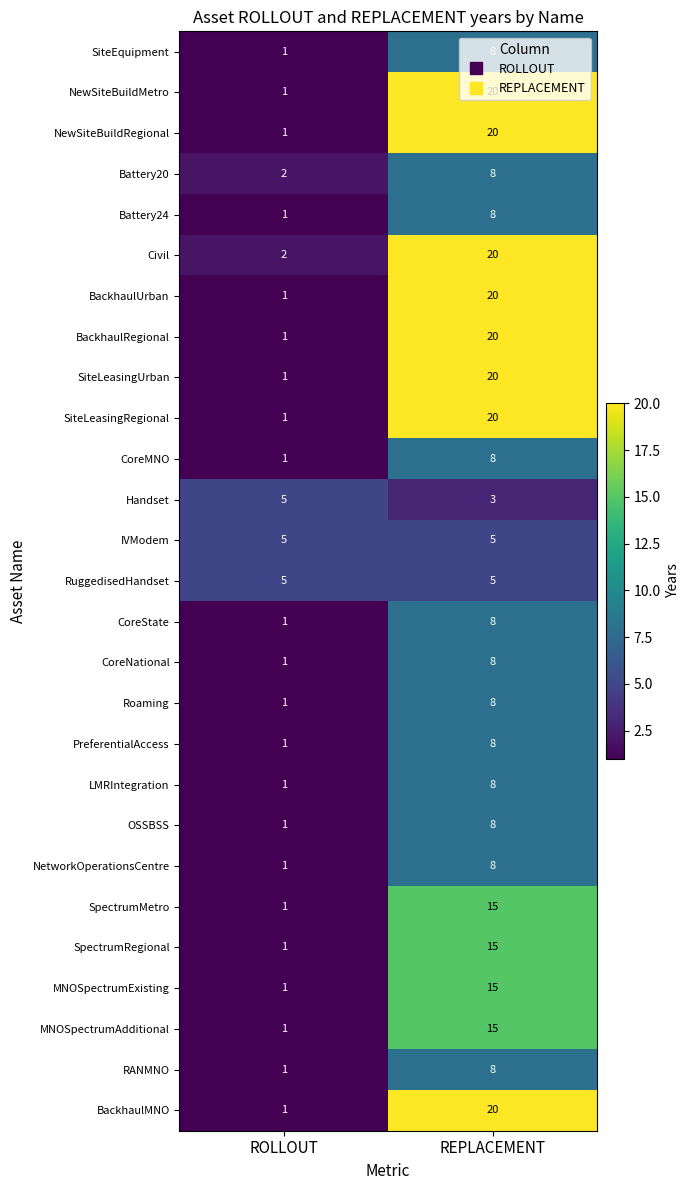

True or false: SpectrumRegional has a value of 15 at REPLACEMENT.

True